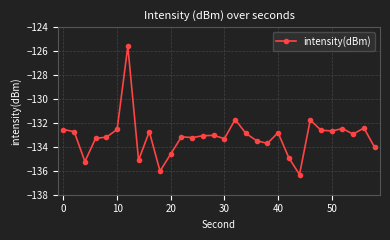

What is the value of the 28th point from the left?

-132.9